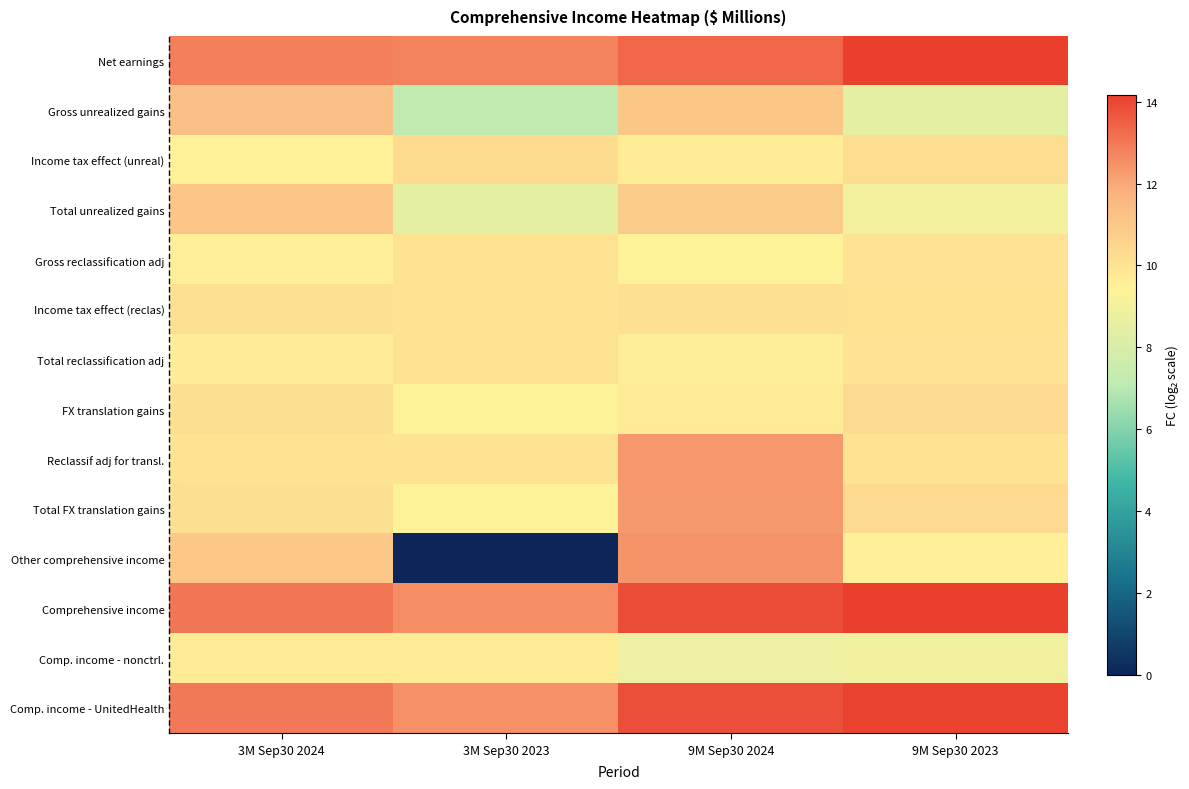

Reading left to right, extract all data points from this chart.

Net earnings: 3M Sep30 2024=12.8	3M Sep30 2023=12.8	9M Sep30 2024=13.4	9M Sep30 2023=14.2
Gross unrealized gains: 3M Sep30 2024=11.3	3M Sep30 2023=7.2	9M Sep30 2024=11.0	9M Sep30 2023=8.5
Income tax effect (unreal): 3M Sep30 2024=9.5	3M Sep30 2023=10.3	9M Sep30 2024=9.6	9M Sep30 2023=10.2
Total unrealized gains: 3M Sep30 2024=11.1	3M Sep30 2023=8.5	9M Sep30 2024=10.9	9M Sep30 2023=9.0
Gross reclassification adj: 3M Sep30 2024=9.5	3M Sep30 2023=10.0	9M Sep30 2024=9.4	9M Sep30 2023=10.0
Income tax effect (reclas): 3M Sep30 2024=10.1	3M Sep30 2023=10.0	9M Sep30 2024=10.1	9M Sep30 2023=10.0
Total reclassification adj: 3M Sep30 2024=9.7	3M Sep30 2023=10.0	9M Sep30 2024=9.6	9M Sep30 2023=10.0
FX translation gains: 3M Sep30 2024=10.1	3M Sep30 2023=9.4	9M Sep30 2024=9.7	9M Sep30 2023=10.3
Reclassif adj for transl.: 3M Sep30 2024=10.0	3M Sep30 2023=10.0	9M Sep30 2024=12.4	9M Sep30 2023=10.0
Total FX translation gains: 3M Sep30 2024=10.1	3M Sep30 2023=9.4	9M Sep30 2024=12.3	9M Sep30 2023=10.3
Other comprehensive income: 3M Sep30 2024=11.0	3M Sep30 2023=0.0	9M Sep30 2024=12.5	9M Sep30 2023=9.5
Comprehensive income: 3M Sep30 2024=13.0	3M Sep30 2023=12.6	9M Sep30 2024=13.9	9M Sep30 2023=14.2
Comp. income - nonctrl.: 3M Sep30 2024=9.7	3M Sep30 2023=9.7	9M Sep30 2024=8.8	9M Sep30 2023=9.0
Comp. income - UnitedHealth: 3M Sep30 2024=13.0	3M Sep30 2023=12.5	9M Sep30 2024=13.8	9M Sep30 2023=14.1